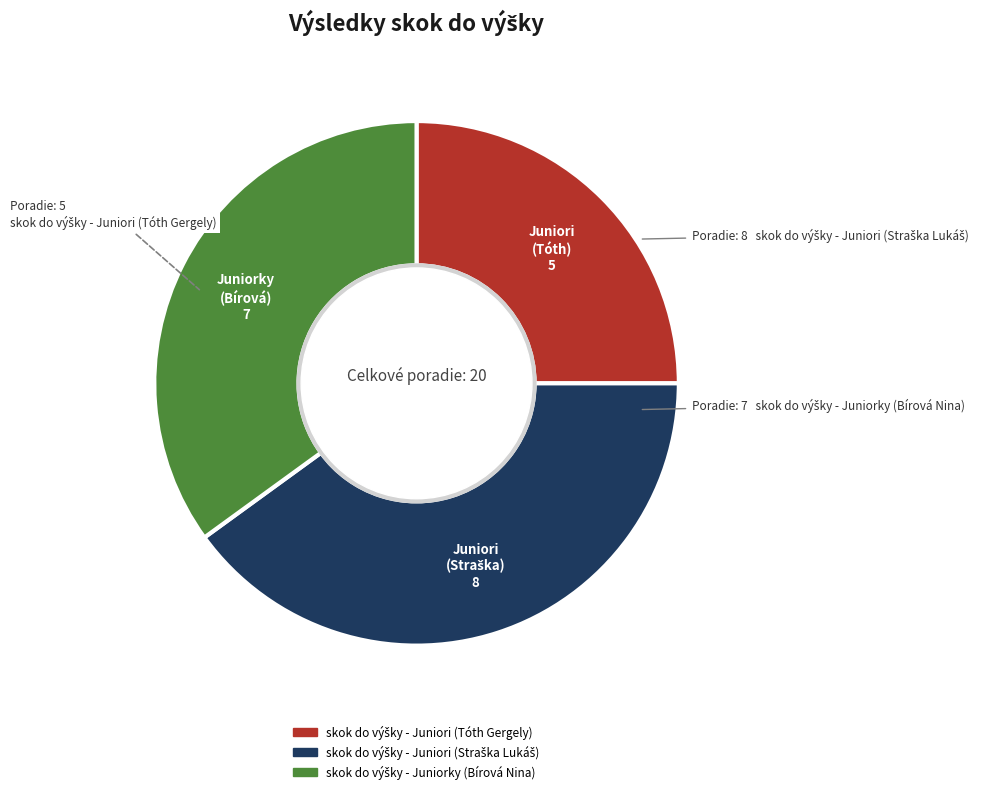

Is there any slice that represents more than half of the pie?

No